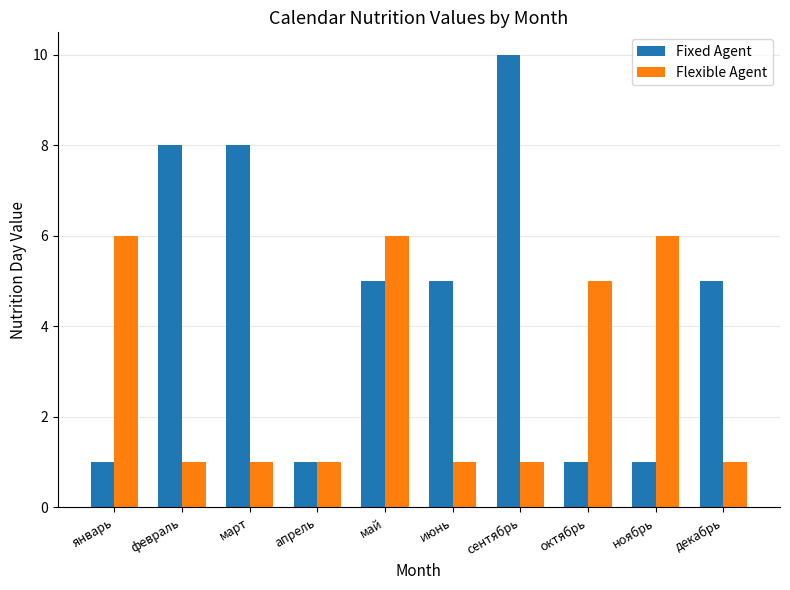

The Flexible Agent series shows 4 at январь. True or false?

False